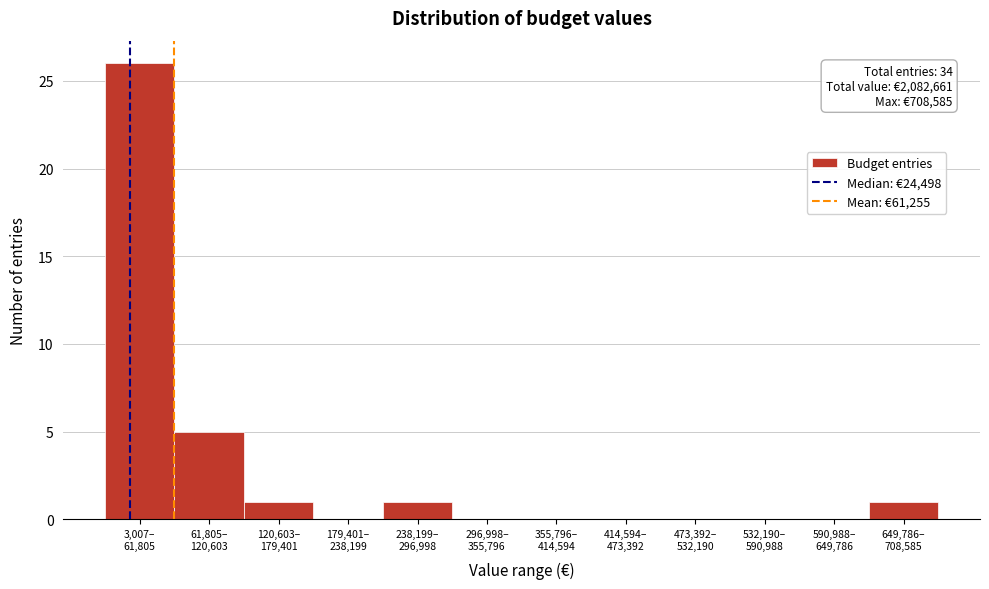

What is the sum of all values?

34